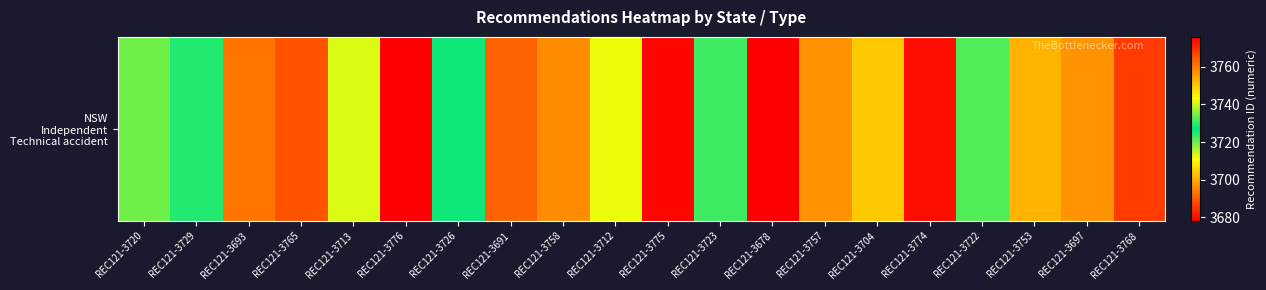

The value at REC121-3768 is 3768. True or false?

True